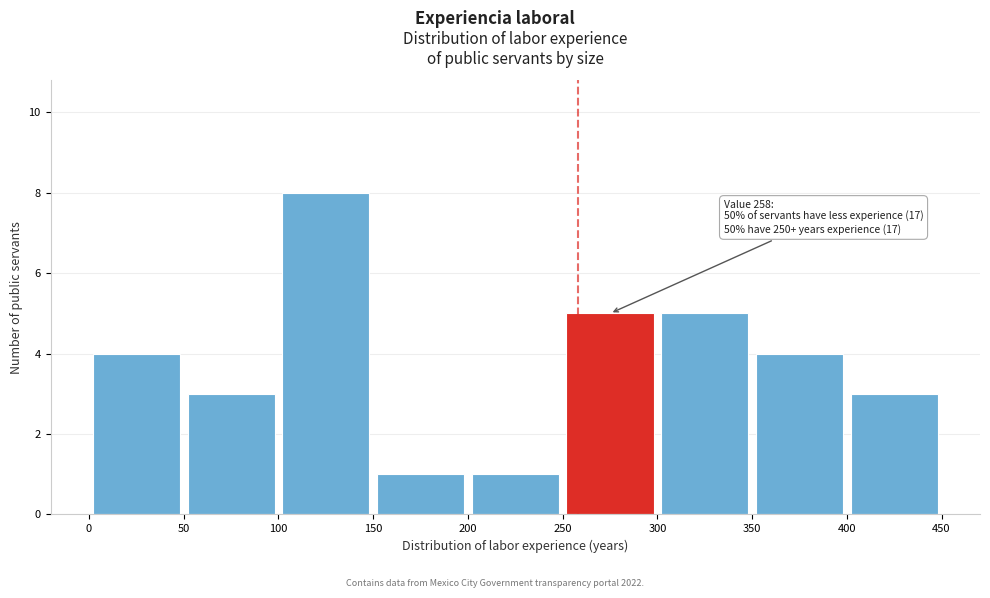

Over which range of the x-axis is the bar tallest?

100 to 150